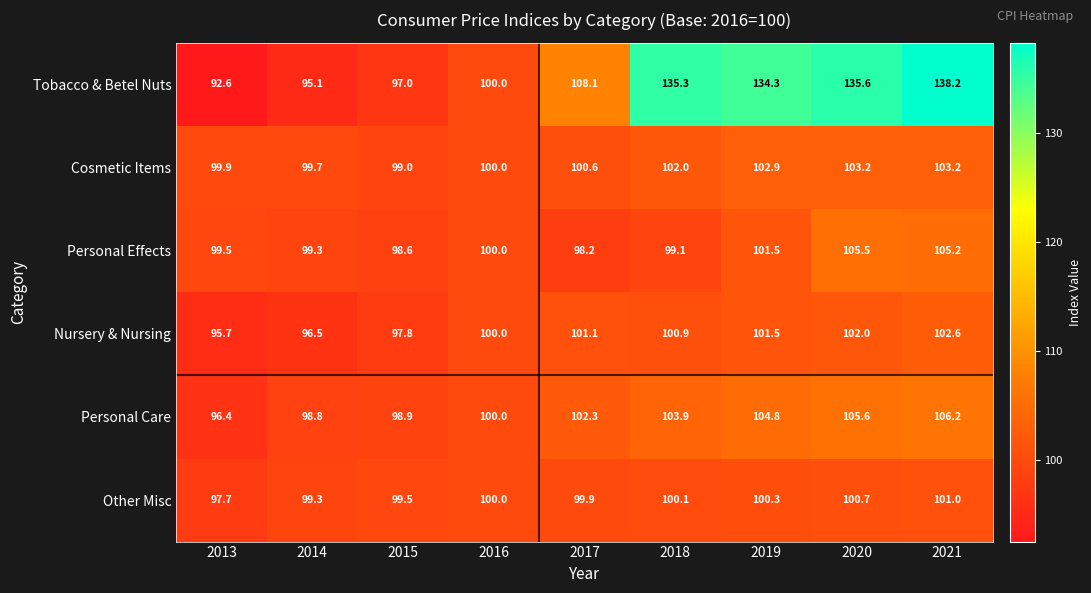

How many data points does each series have?

9